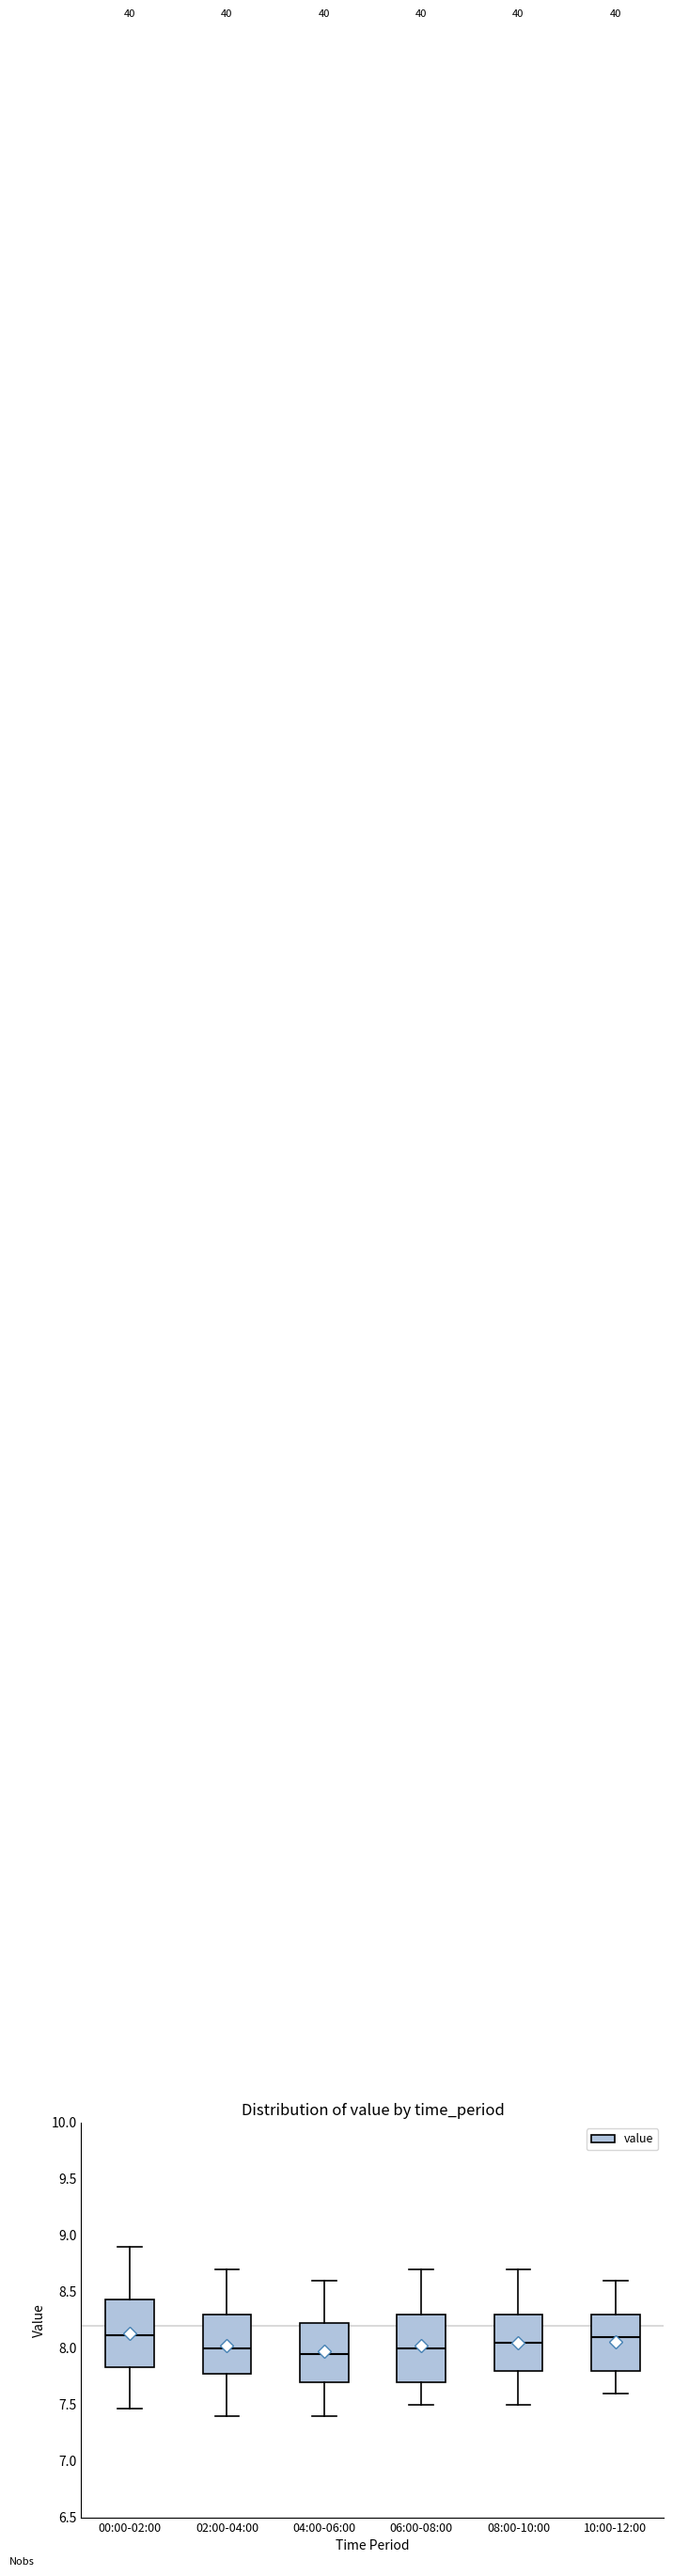

Where is the upper edge of the box for 10:00-12:00 on the y-axis? The values are not printed on the chart, so give them approximately, as read against the axis.

8.30